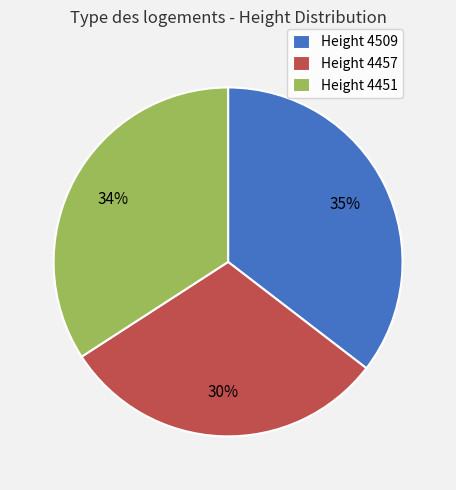

How many segments does this pie chart have?

3